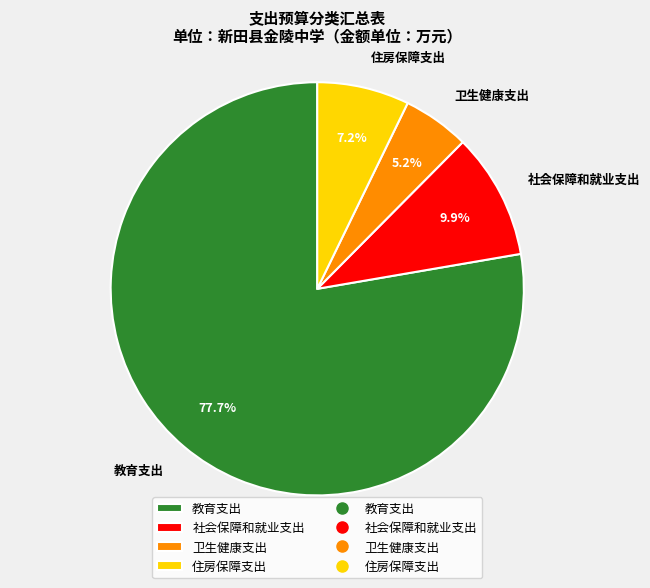

To the nearest percent, what is the difference between the largest and smallest slice percentages?

72%